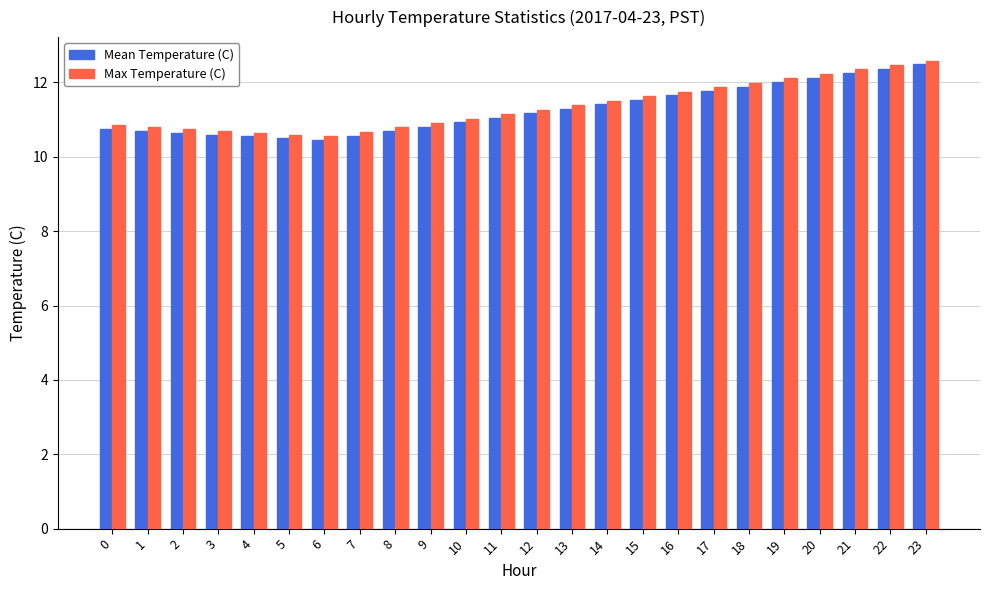

Is it true that Mean Temperature (C) equals 11.7 at 16?

True